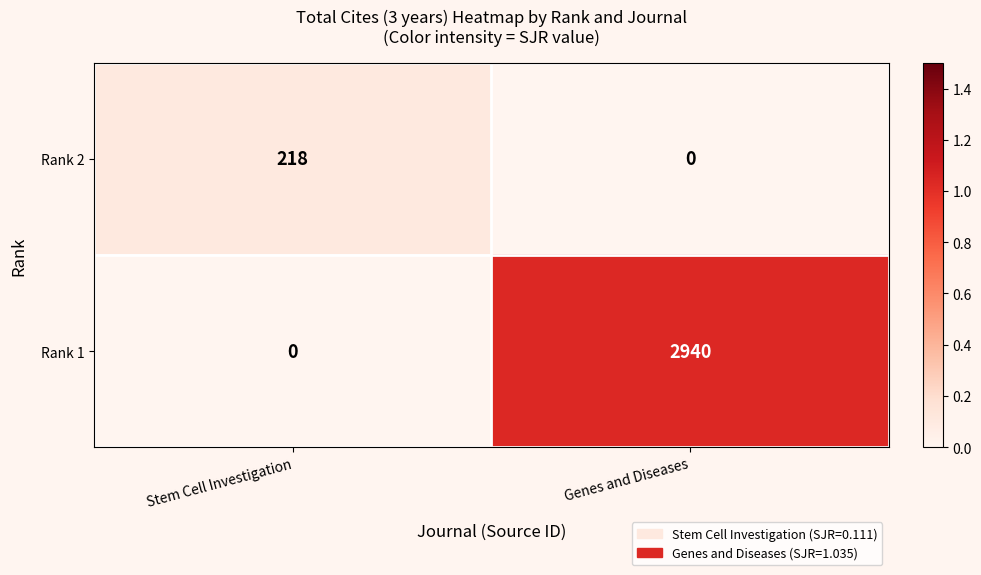

What is the total value across all series at Genes and Diseases?

2940